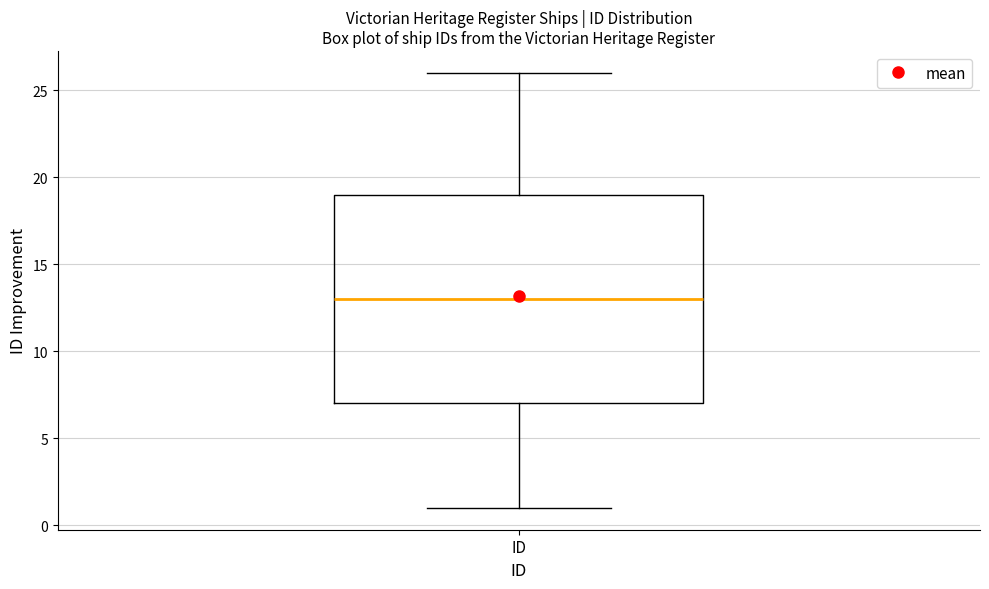

Where is the upper edge of the box for ID on the y-axis? The values are not printed on the chart, so give them approximately, as read against the axis.

19